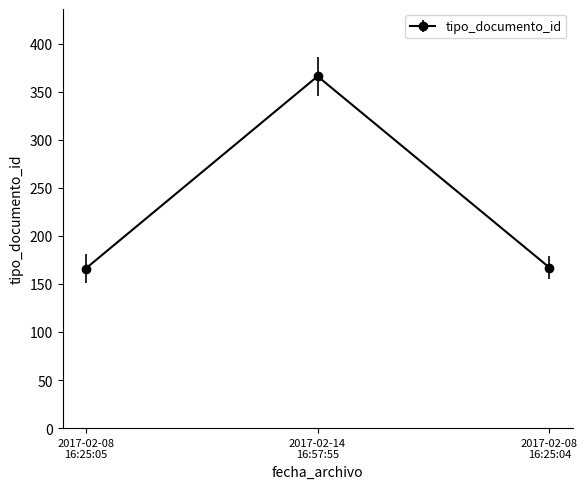

What is the sum of all values?

699